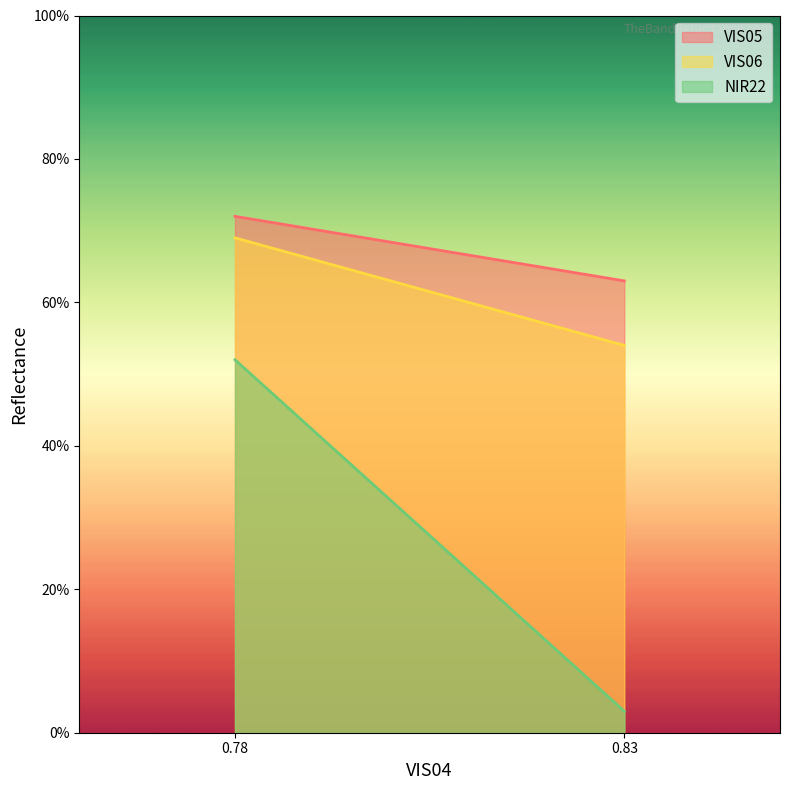

What is the spread (max minus min) of values at 0.83?

0.6